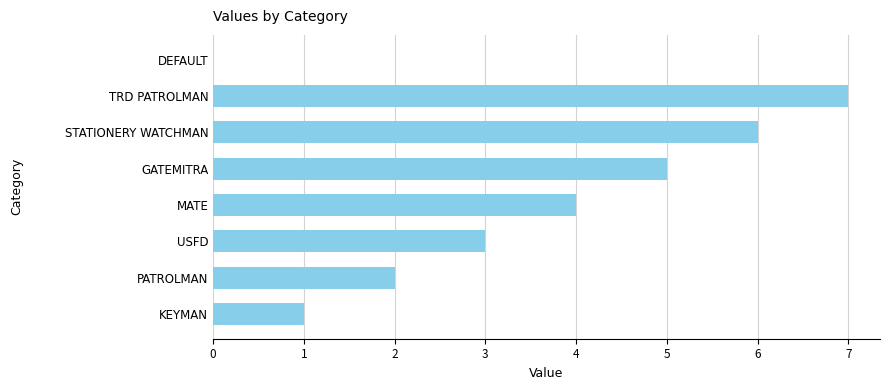

What is the change in value from STATIONERY WATCHMAN to DEFAULT?

-6